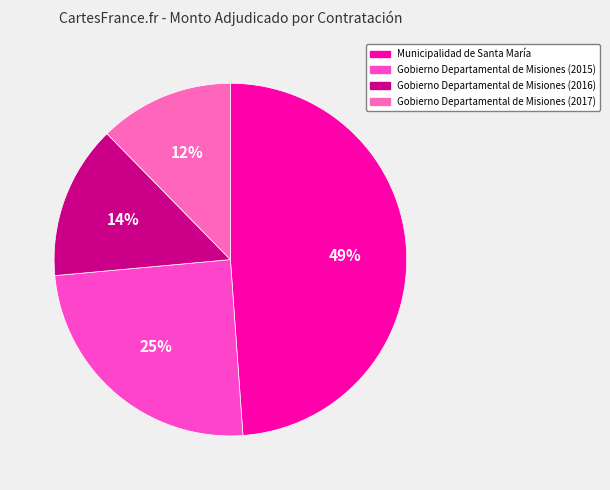

Which slice is the smallest?

Gobierno Departamental de Misiones (2017)